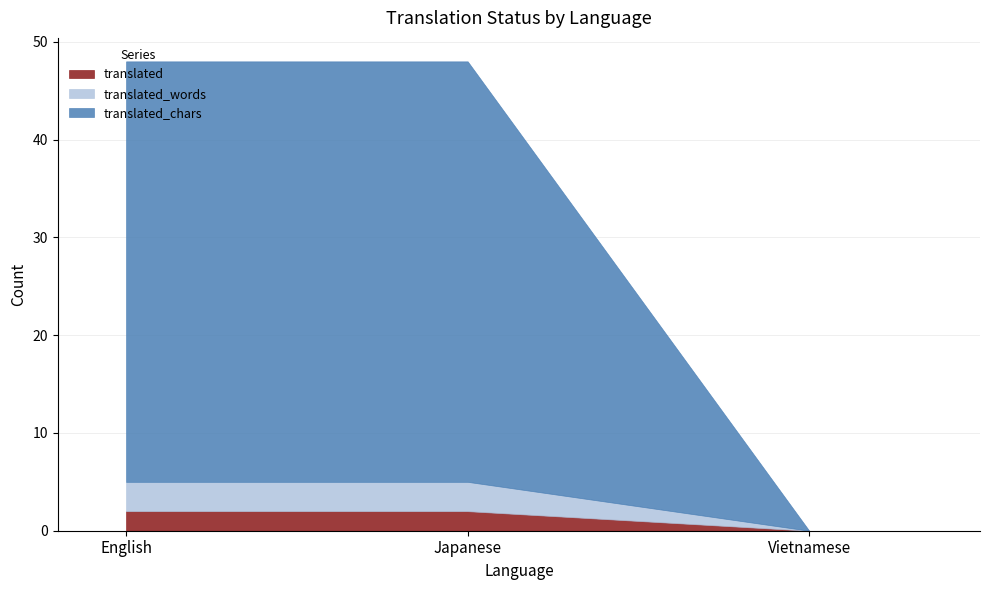

Count the number of data series in this chart.

3